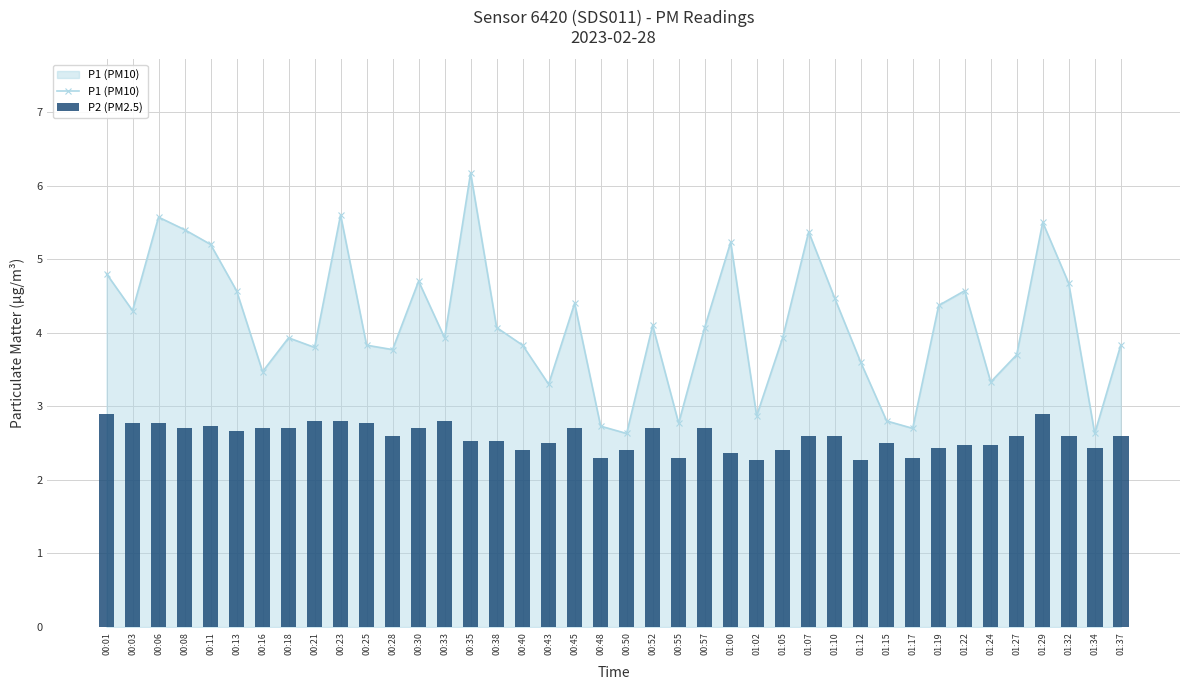

Reading left to right, list all the values displayed in this chart.

P1 (PM10): 00:01=4.8	00:03=4.3	00:06=5.6	00:08=5.4	00:11=5.2	00:13=4.6	00:16=3.5	00:18=3.9	00:21=3.8	00:23=5.6	00:25=3.8	00:28=3.8	00:30=4.7	00:33=3.9	00:35=6.2	00:38=4.1	00:40=3.8	00:43=3.3	00:45=4.4	00:48=2.7	00:50=2.6	00:52=4.1	00:55=2.8	00:57=4.1	01:00=5.2	01:02=2.9	01:05=3.9	01:07=5.4	01:10=4.5	01:12=3.6	01:15=2.8	01:17=2.7	01:19=4.4	01:22=4.6	01:24=3.3	01:27=3.7	01:29=5.5	01:32=4.7	01:34=2.6	01:37=3.8
P2 (PM2.5): 00:01=2.9	00:03=2.8	00:06=2.8	00:08=2.7	00:11=2.7	00:13=2.7	00:16=2.7	00:18=2.7	00:21=2.8	00:23=2.8	00:25=2.8	00:28=2.6	00:30=2.7	00:33=2.8	00:35=2.5	00:38=2.5	00:40=2.4	00:43=2.5	00:45=2.7	00:48=2.3	00:50=2.4	00:52=2.7	00:55=2.3	00:57=2.7	01:00=2.4	01:02=2.3	01:05=2.4	01:07=2.6	01:10=2.6	01:12=2.3	01:15=2.5	01:17=2.3	01:19=2.4	01:22=2.5	01:24=2.5	01:27=2.6	01:29=2.9	01:32=2.6	01:34=2.4	01:37=2.6